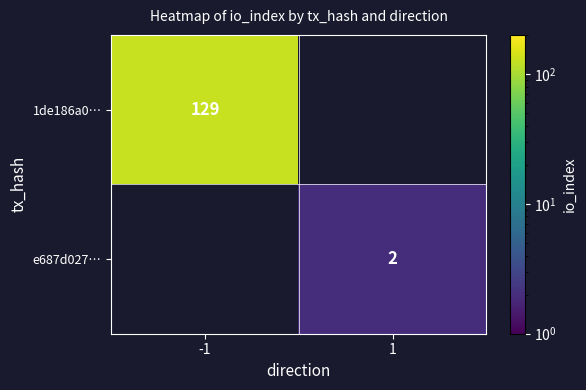

At how many categories does at least one series exceed 79?

1